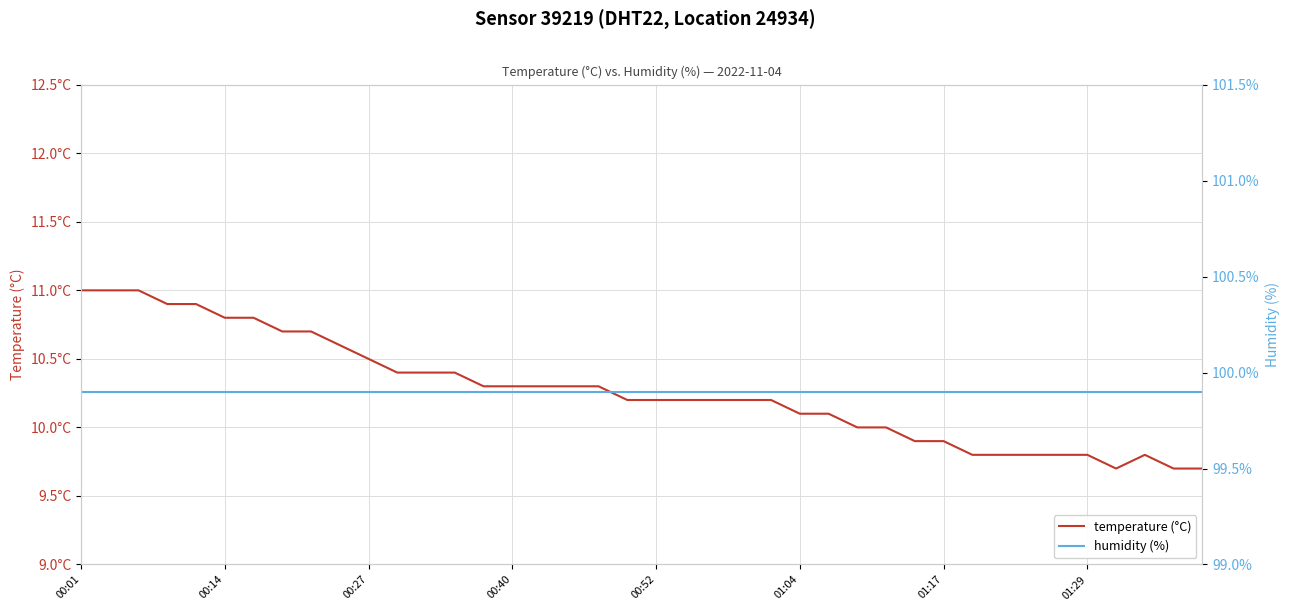

What is the average value of the humidity (%) series?

99.9